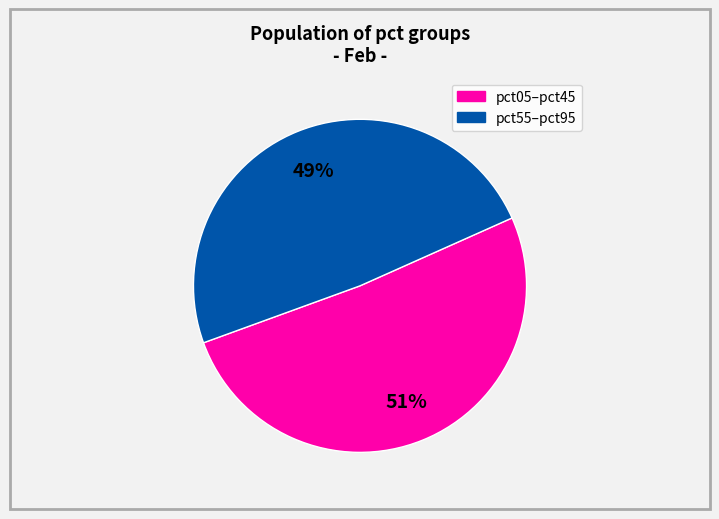

To the nearest percent, what is the average slice percentage?

50%